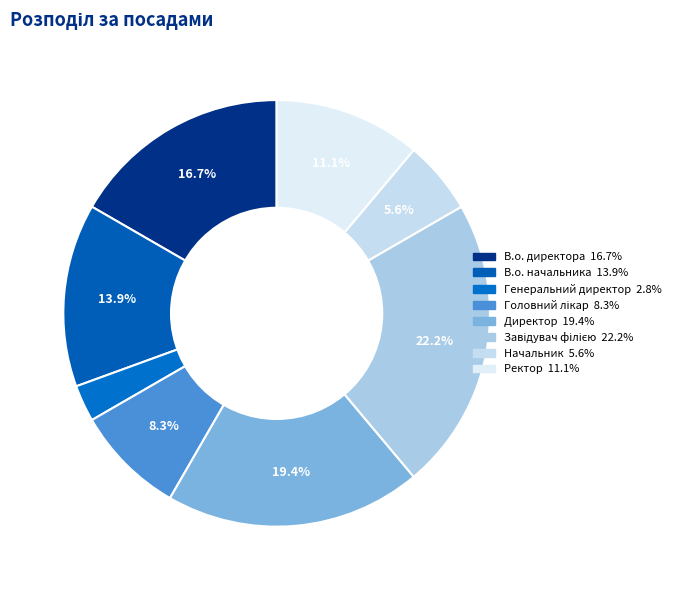

How many slices are in this pie chart?

8